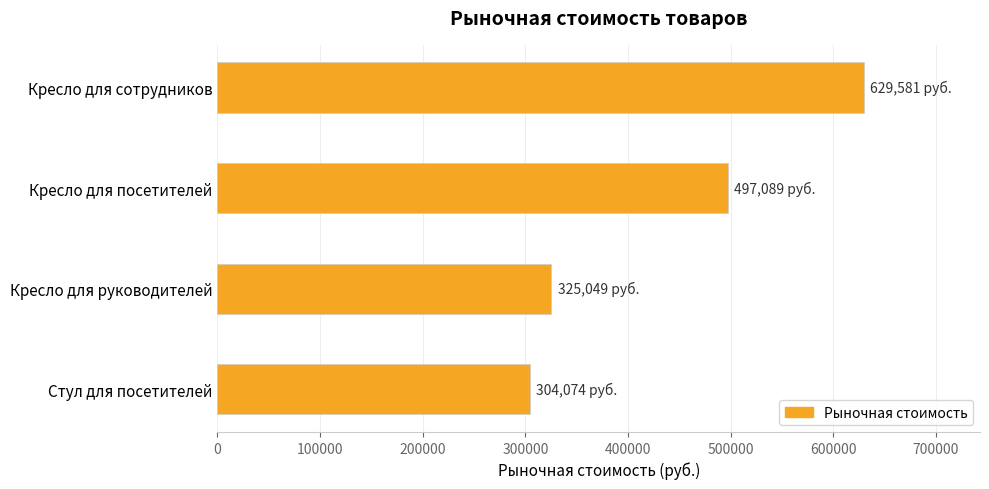

What is the greatest value displayed?

629581.2